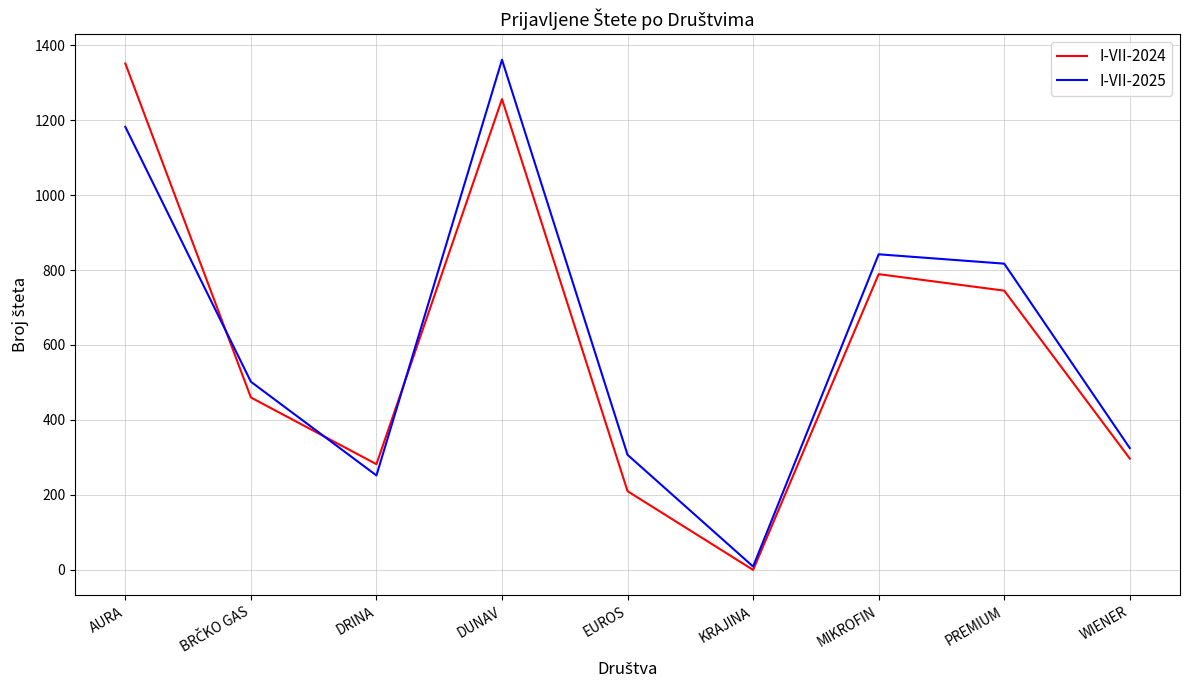

What is the difference between the highest and lowest values at AURA?

169